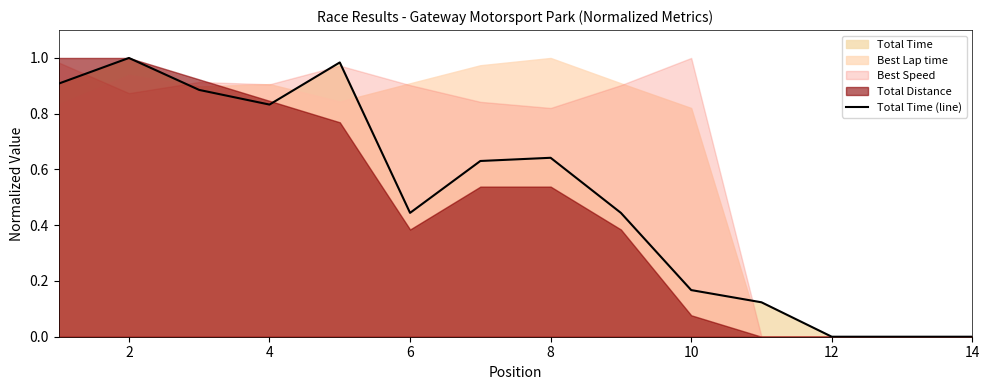

How many points are lower than both their immediate neighbors (excluding endpoints)?

2